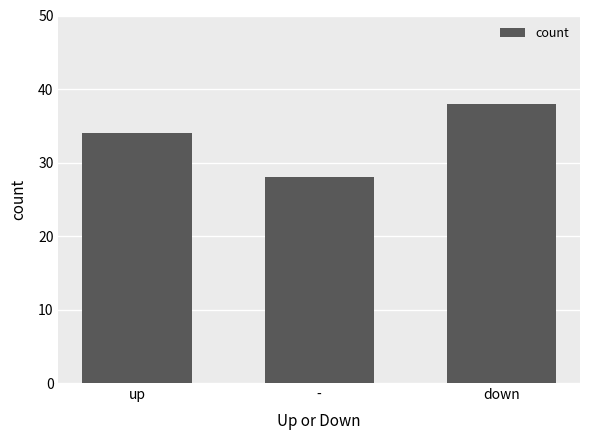

Approximately how many times larger is the value at up compared to -?

1.2